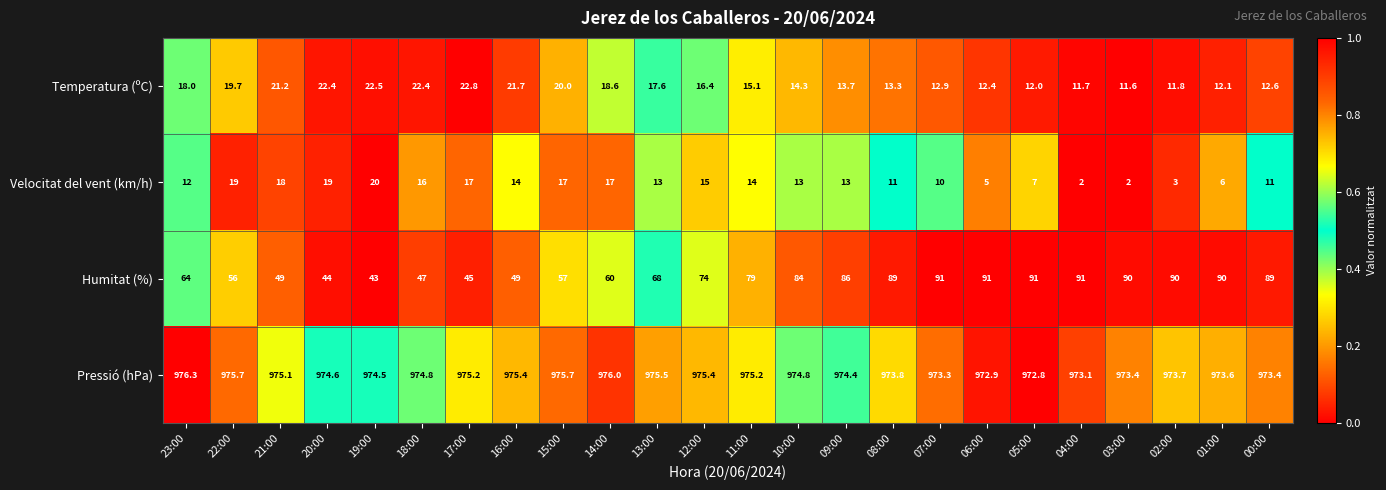

Rank the series at 05:00 from lowest to highest value.

Velocitat del vent (km/h), Temperatura (ºC), Humitat (%), Pressió (hPa)